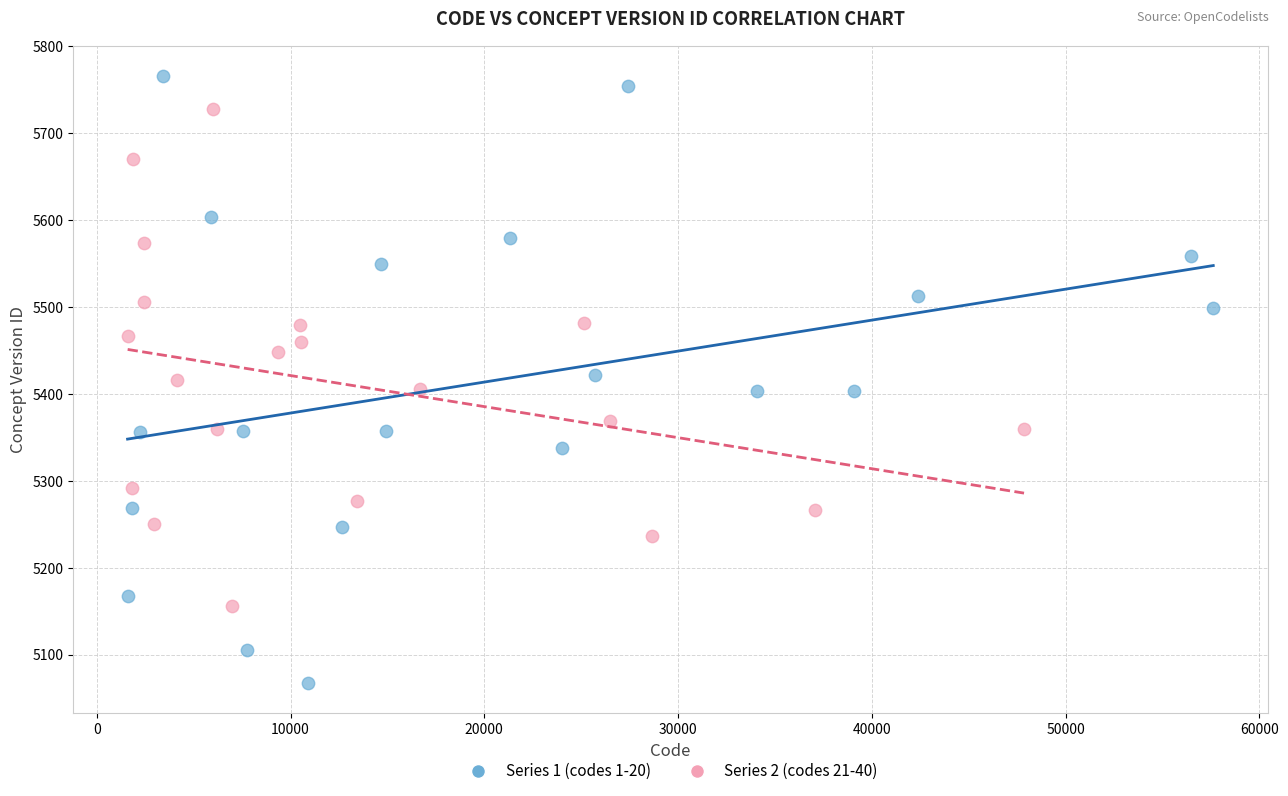

Which series has the largest Y range (max minus min)?

Series 1 (codes 1-20)